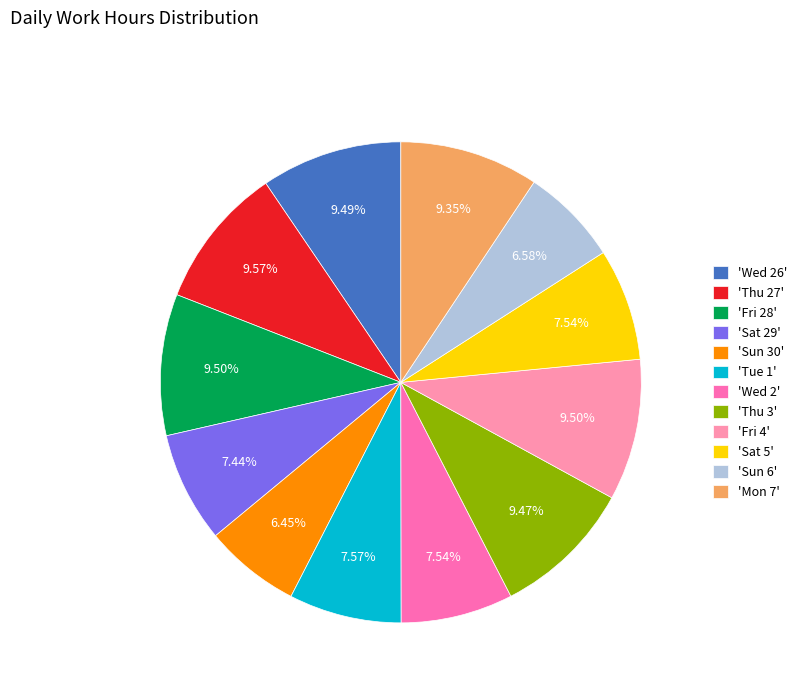

Does 'Wed 2' represent more than half of the total?

No